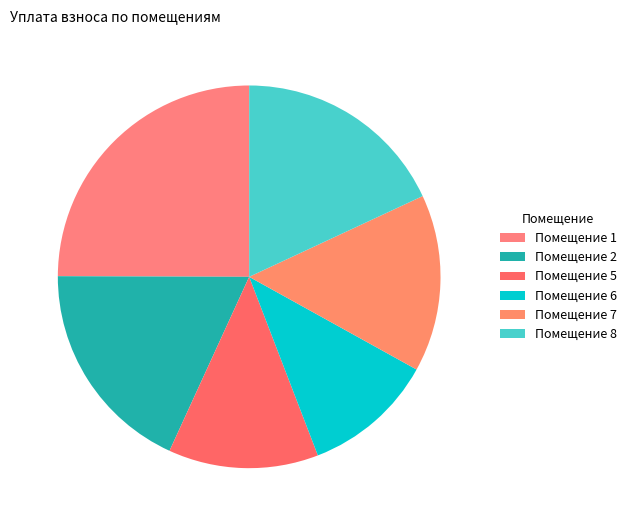

Count the number of slices in the pie.

6